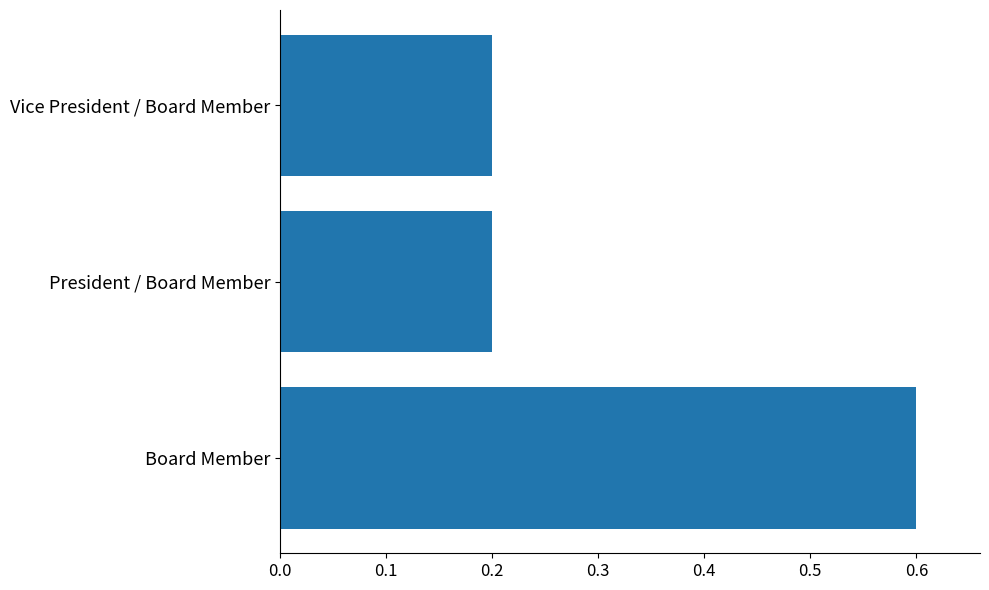

Which has a higher value, Board Member or President / Board Member?

Board Member